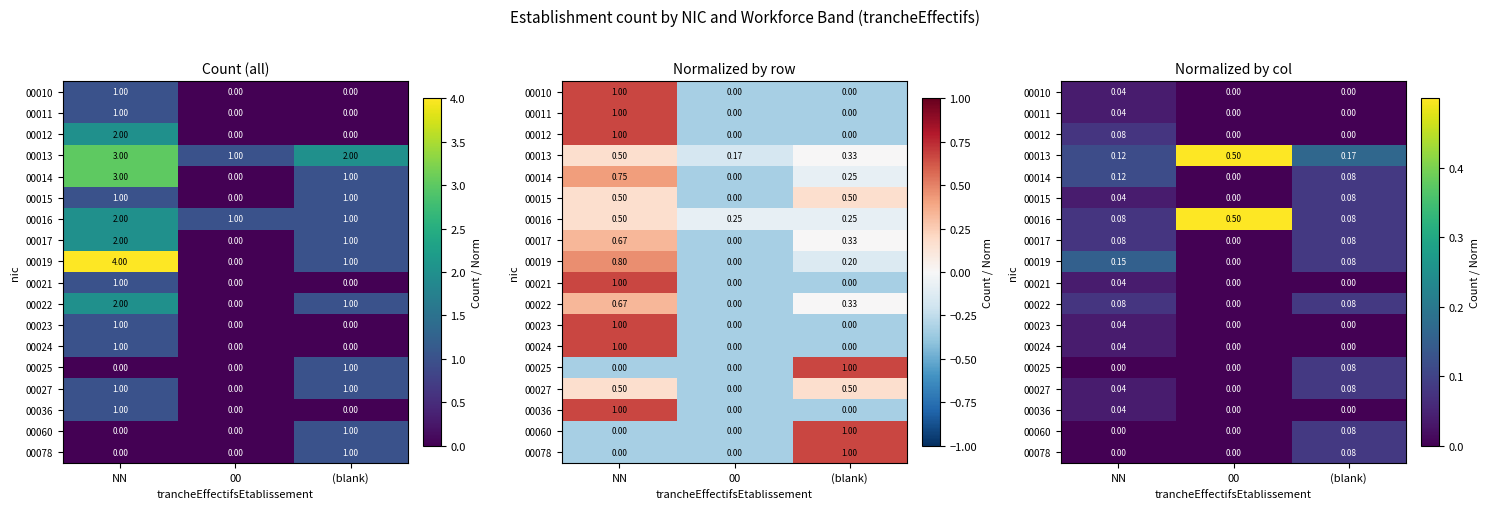

What is the difference between the maximum and minimum values in the 00078 series?

0.1